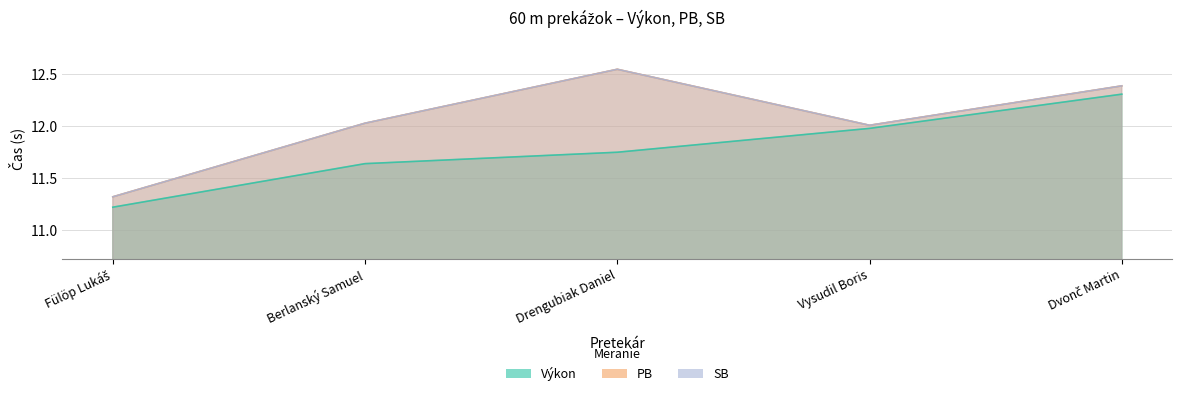

What is the value of the PB point at the 2nd from the left?

12.0